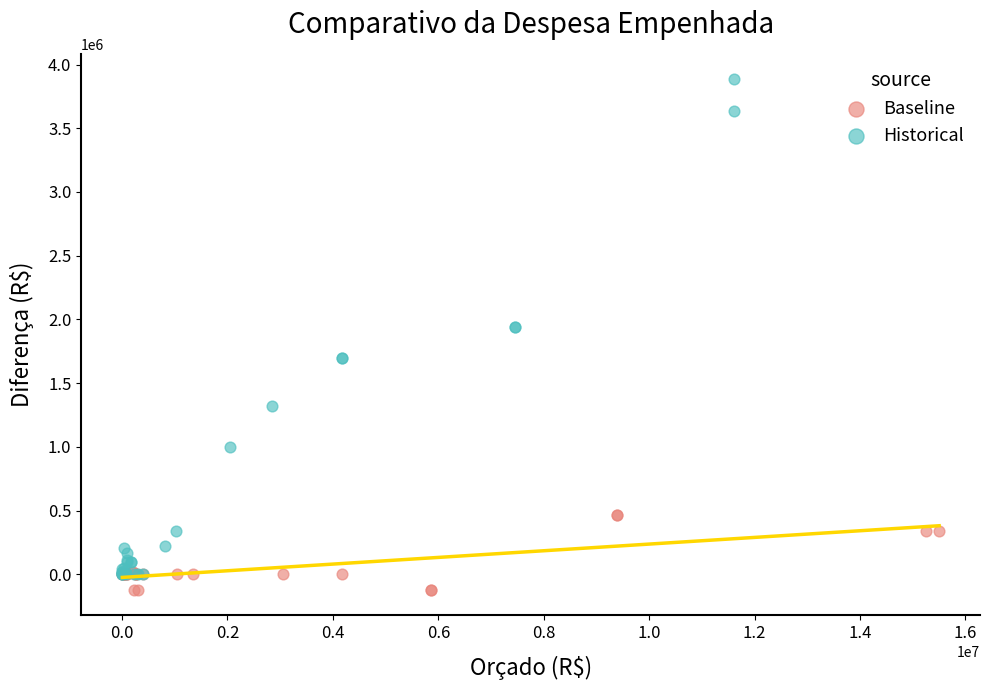

What are all the series names shown in the legend?

Baseline, Historical